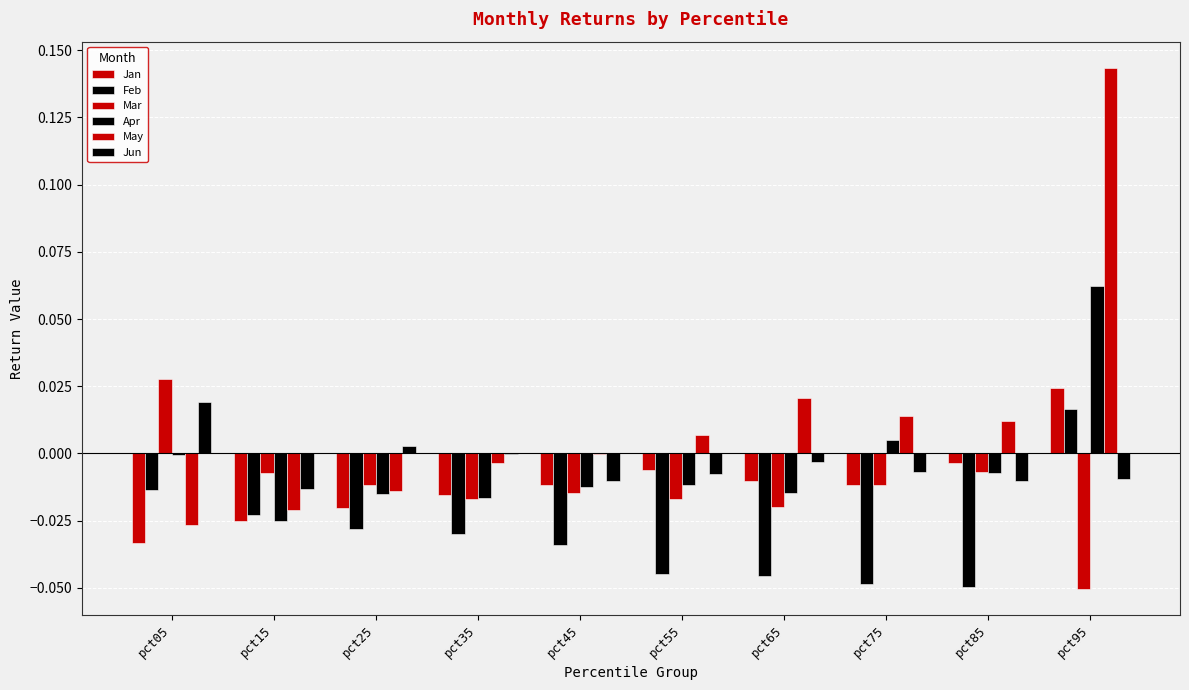

What is the total value across all series at pct65?

-0.1